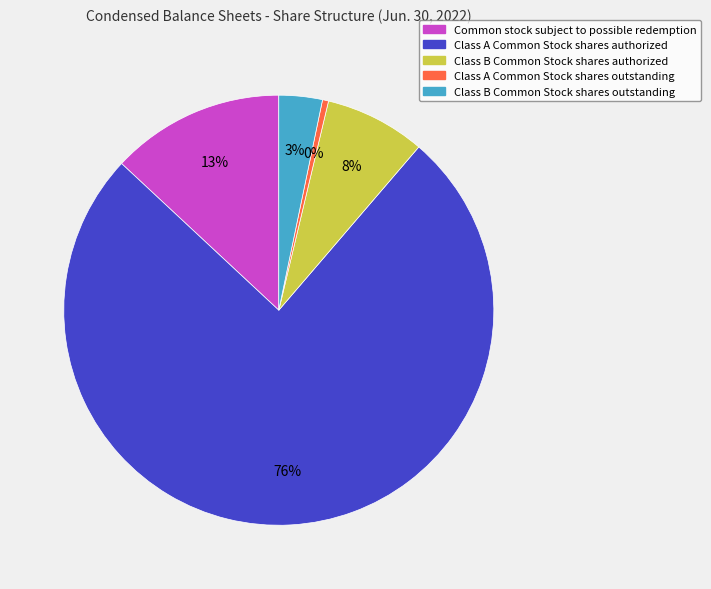

To the nearest percent, what portion does Common stock subject to possible redemption represent?

13%